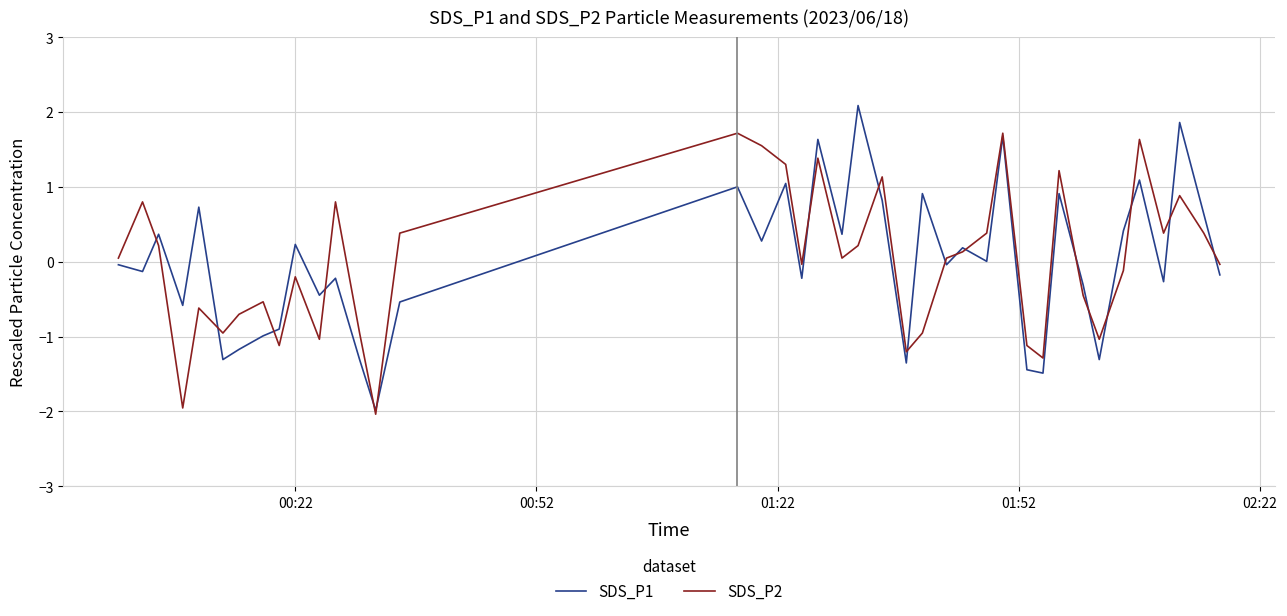

List the series in order of their peak value, highest first.

SDS_P1, SDS_P2